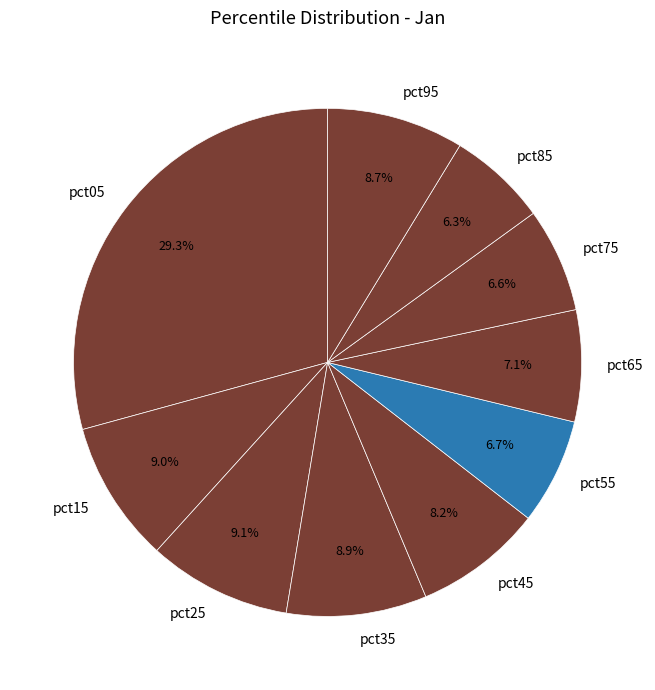

Is pct55 the majority of the pie?

No